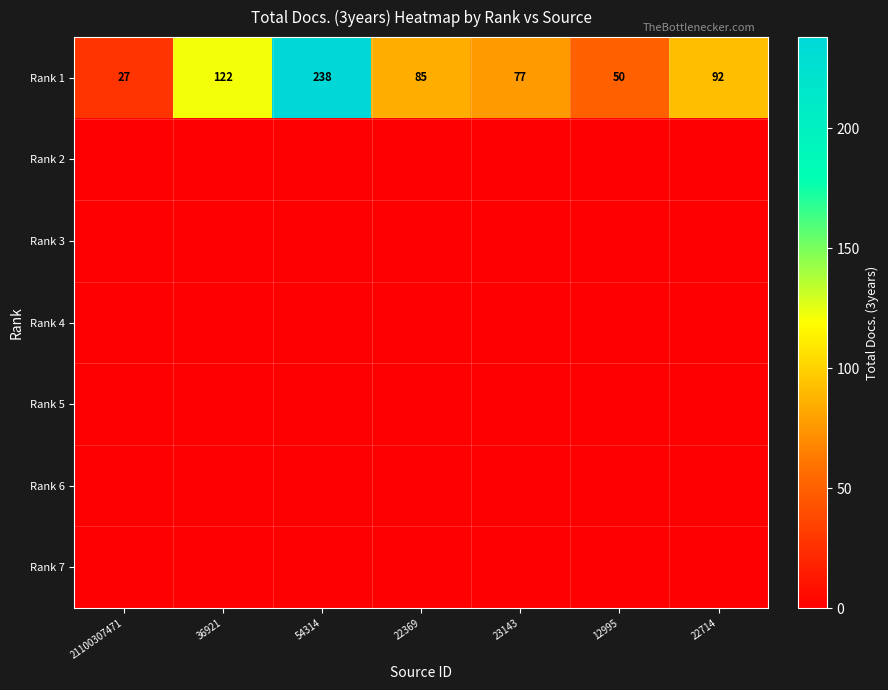

Where does the Rank 1 series first go above 85?

36921